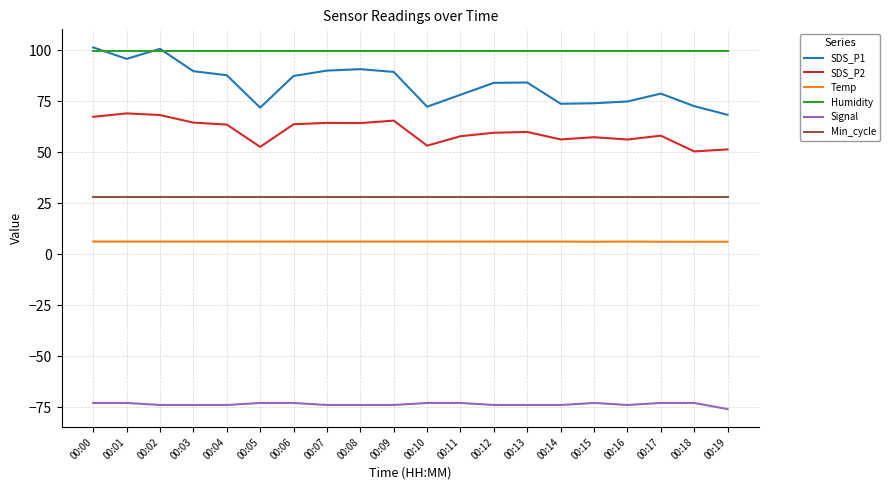

True or false: SDS_P2 has a value of 102.0 at 00:02.

False